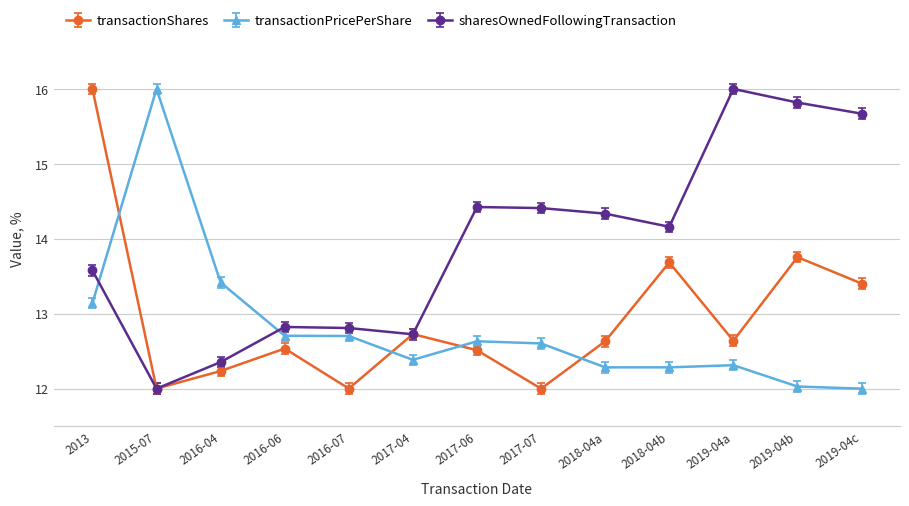

How many interior local valleys does the sharesOwnedFollowingTransaction series have?

3